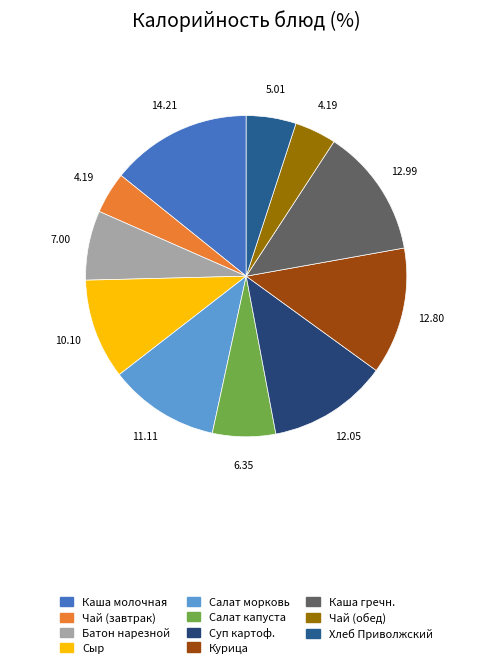

Which category has the biggest portion of the pie?

Каша молочная